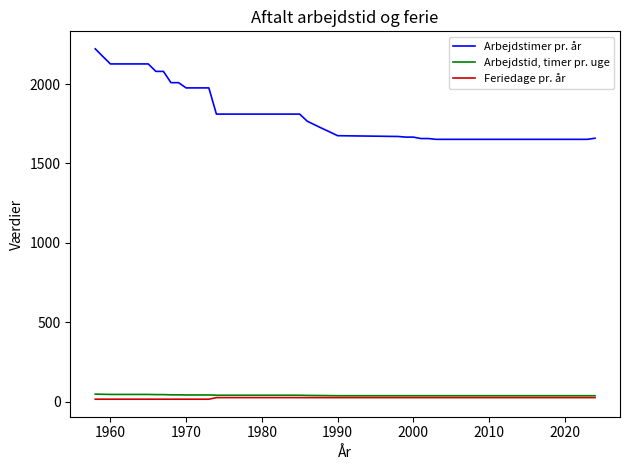

True or false: Arbejdstid, timer pr. uge and Arbejdstimer pr. år intersect in this chart.

False